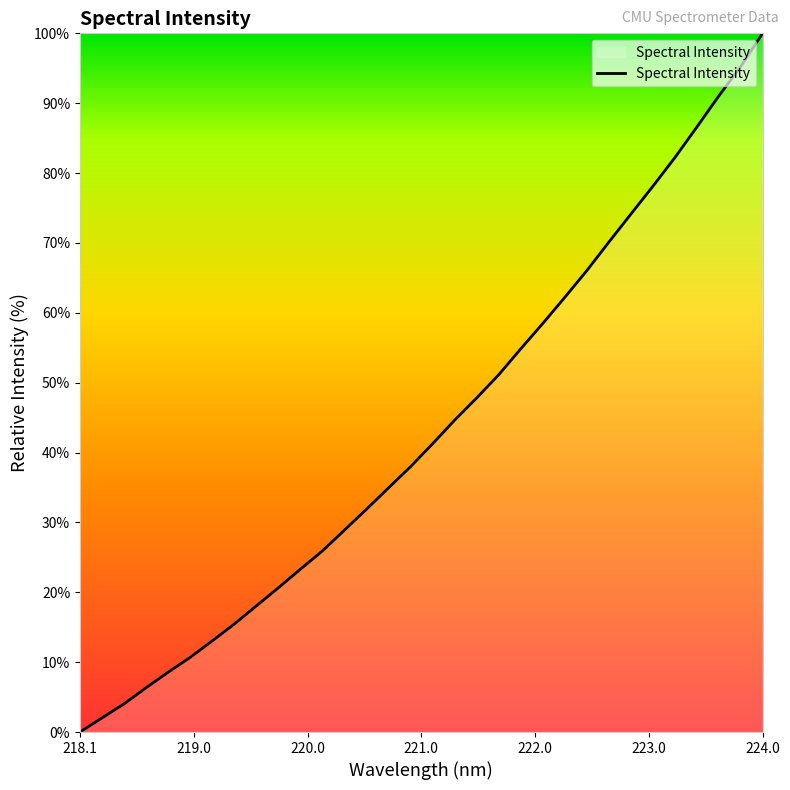

What is the difference between the maximum and minimum values?

100.0